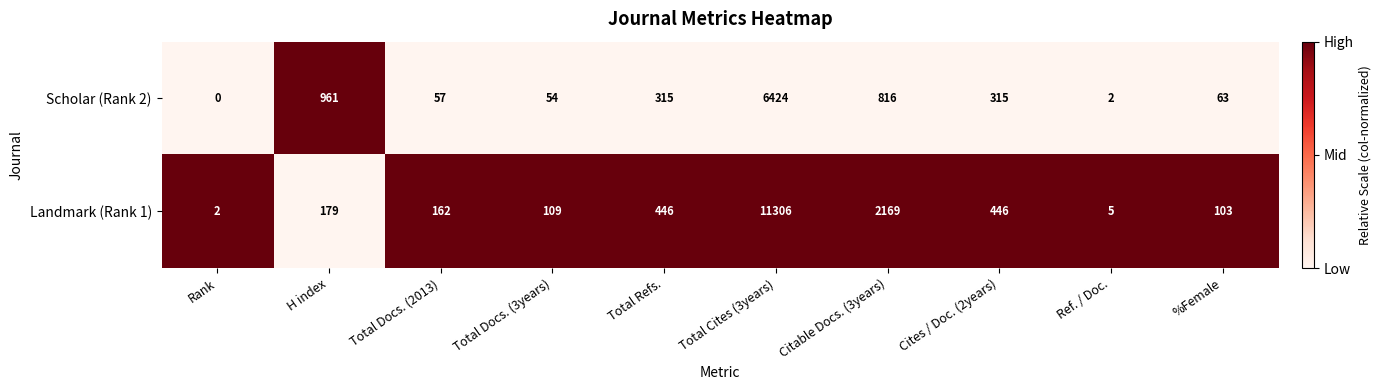

True or false: Scholar (Rank 2) has a value of 91 at Total Docs. (3years).

False